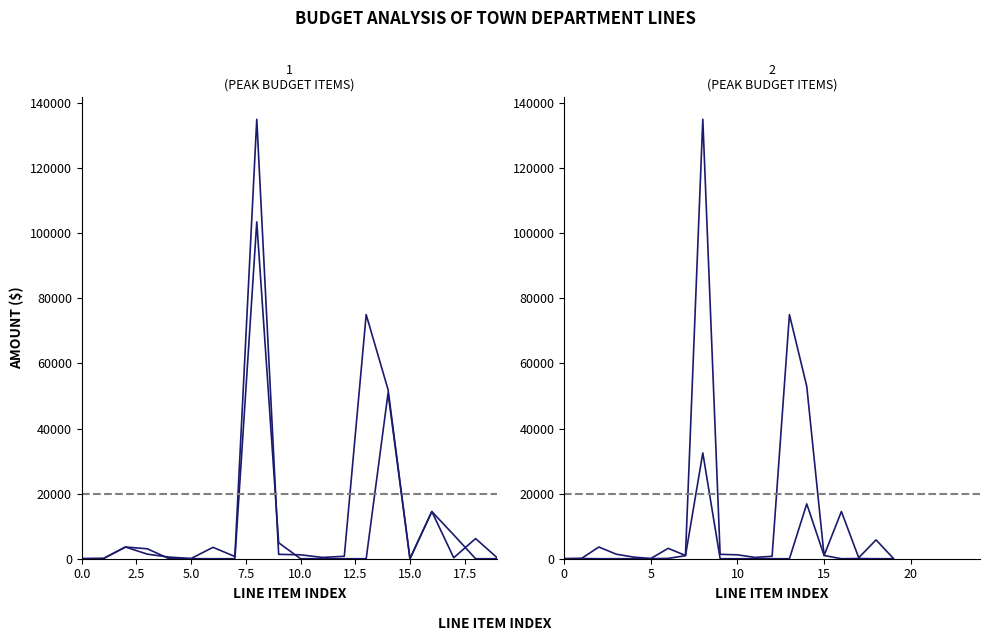

In FY21 Level-Funded, how many points are higher than both neighbors (excluding endpoints)?

6